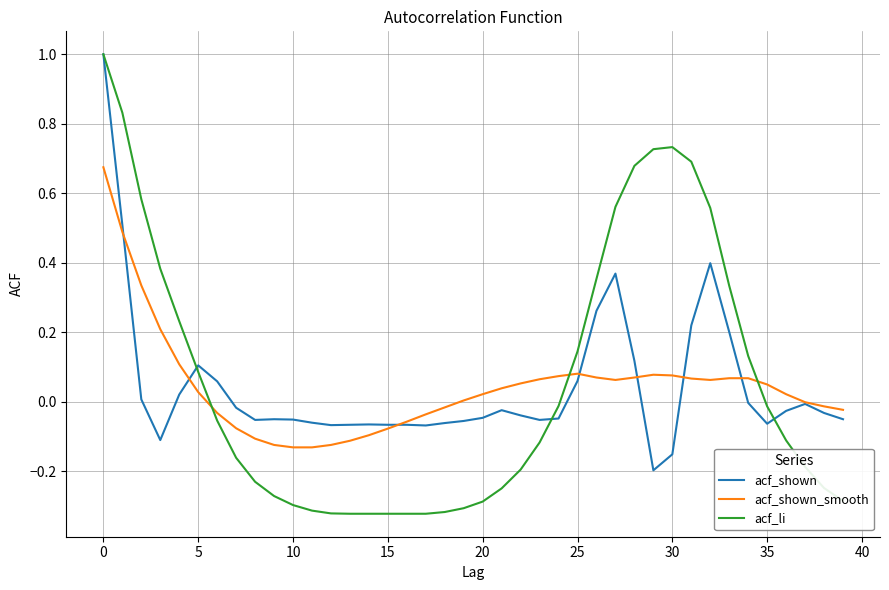

What is the sum of all acf_shown values?

1.7